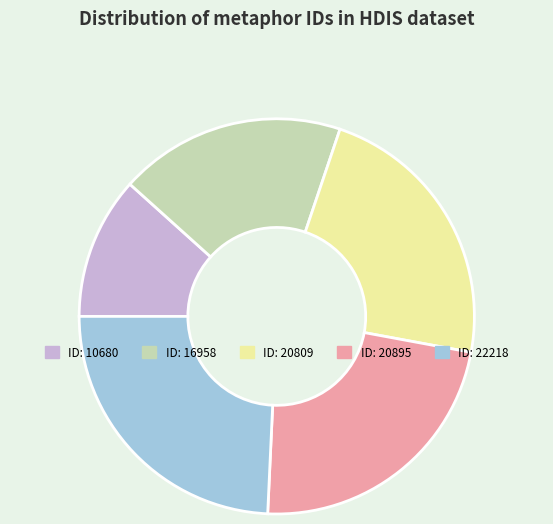

Count the number of slices in the pie.

5